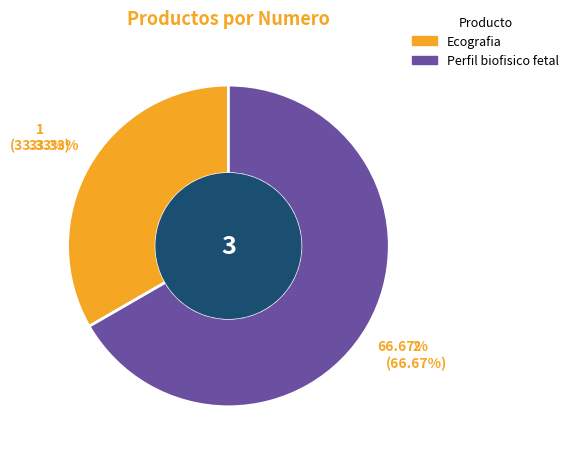

Which category accounts for the majority?

Perfil biofisico fetal